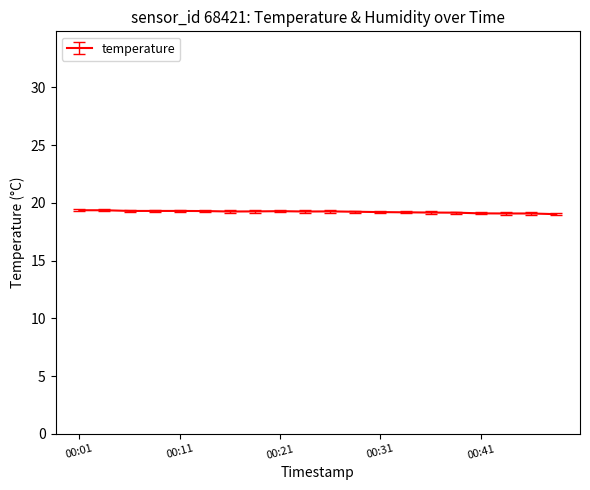

What is the minimum value shown in the chart?

19.0